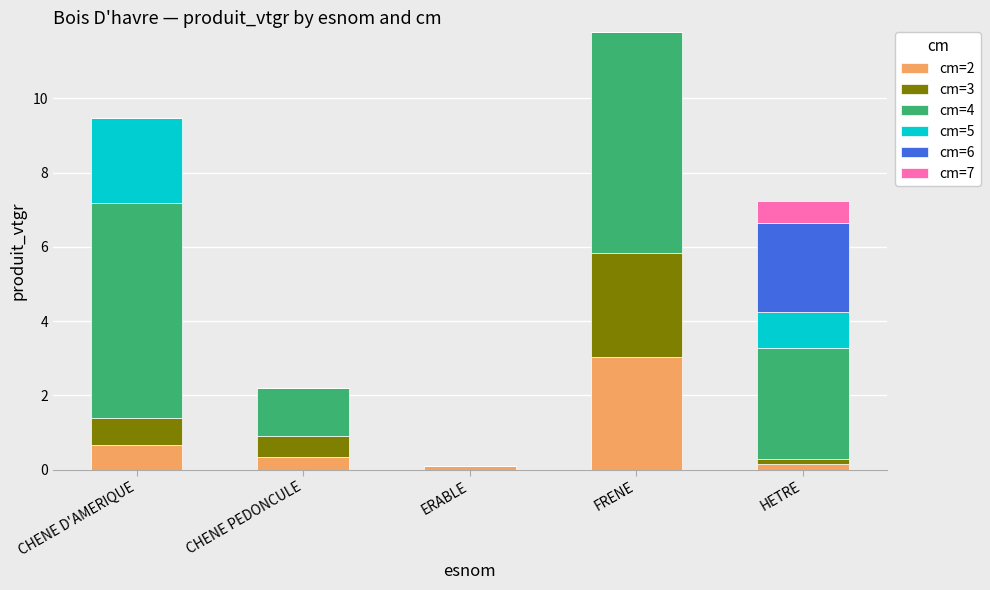

Does the chart contain stacked bars?

Yes